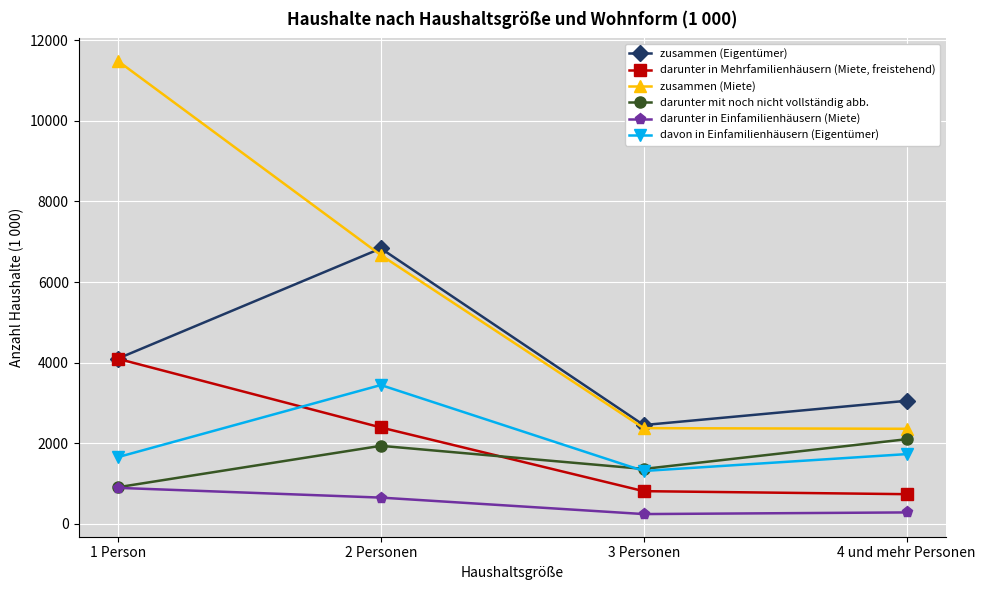

Rank the series at 2 Personen from lowest to highest value.

darunter in Einfamilienhäusern (Miete), darunter mit noch nicht vollständig abb., darunter in Mehrfamilienhäusern (Miete, freistehend), davon in Einfamilienhäusern (Eigentümer), zusammen (Miete), zusammen (Eigentümer)